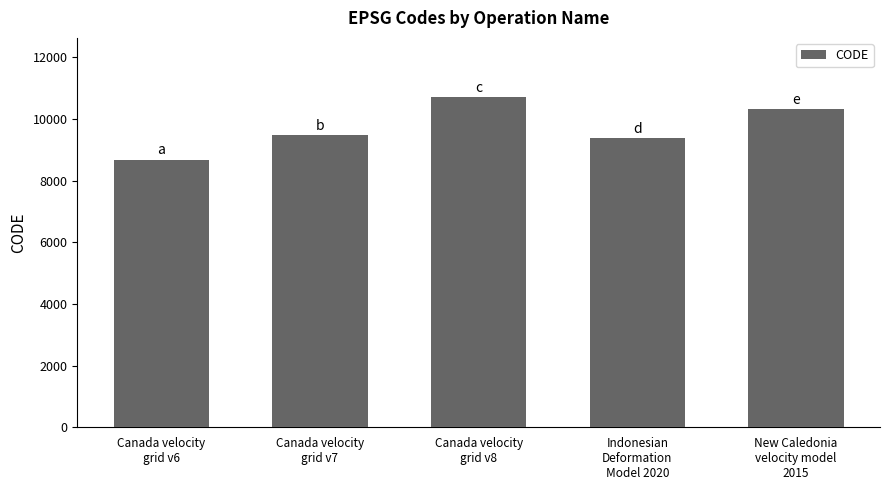

What is the sum of all values?

48564